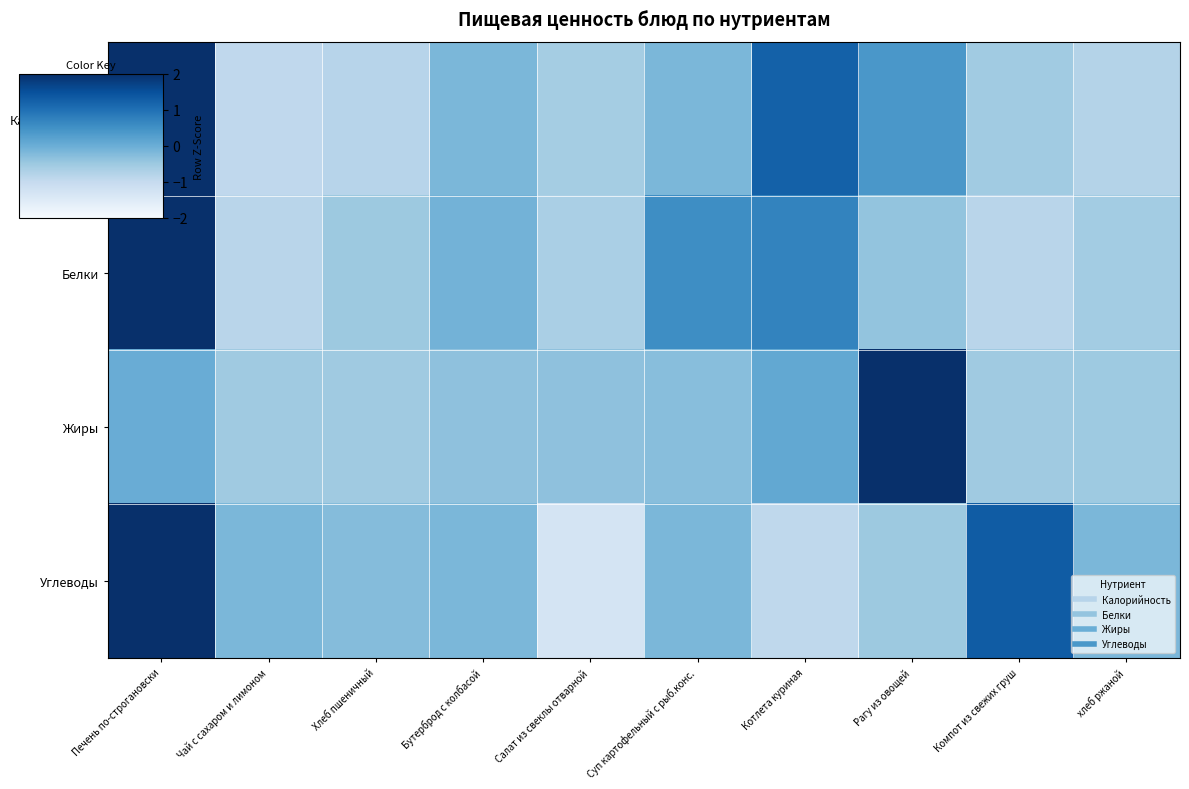

Count the number of categories in the chart.

10